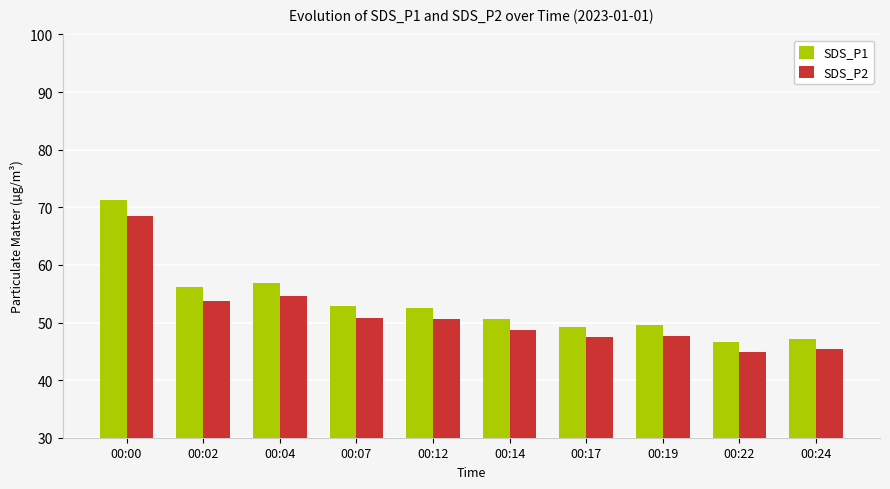

How many distinct data groups are displayed?

2